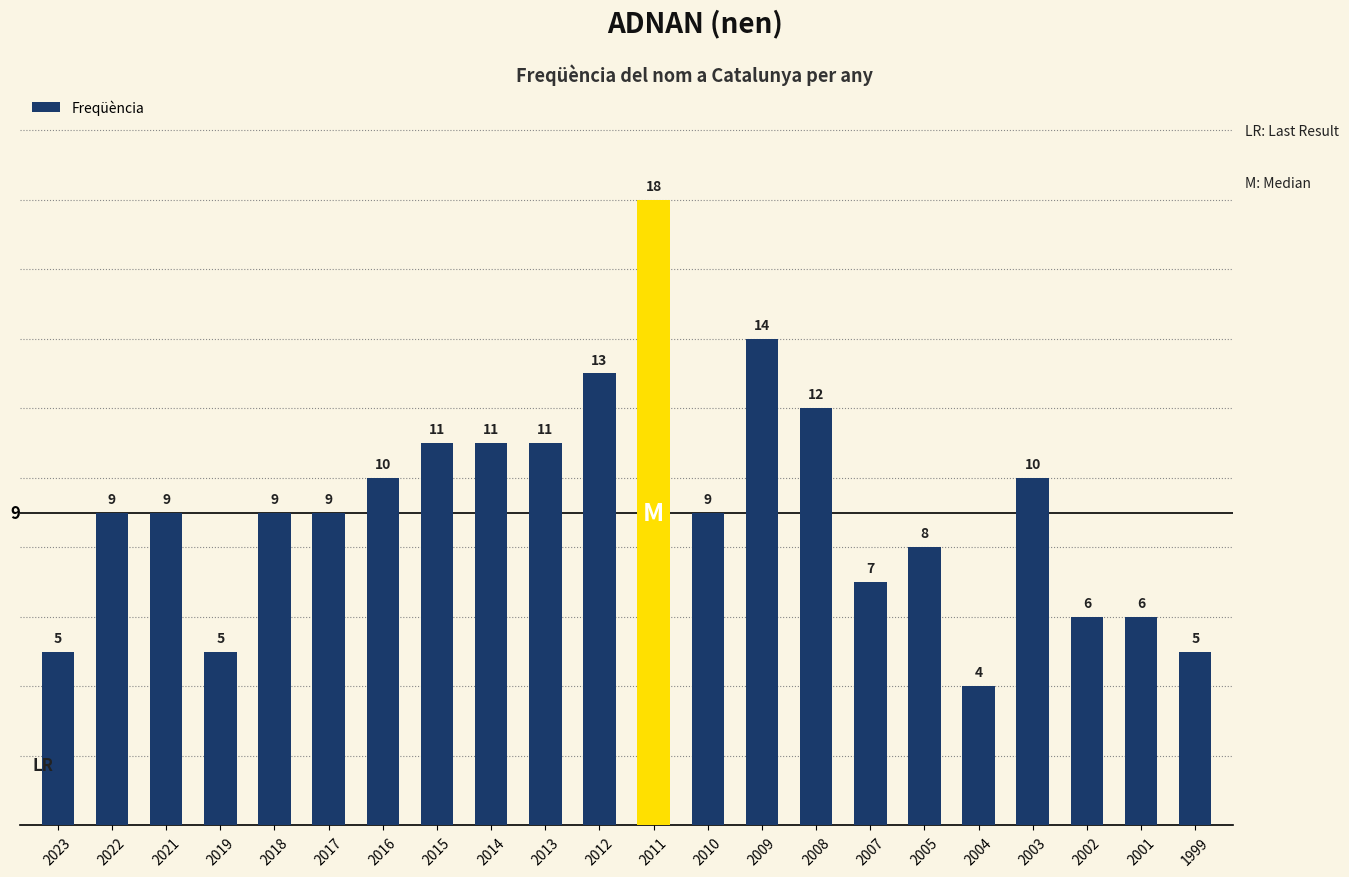

What is the difference between the maximum and minimum values?

14